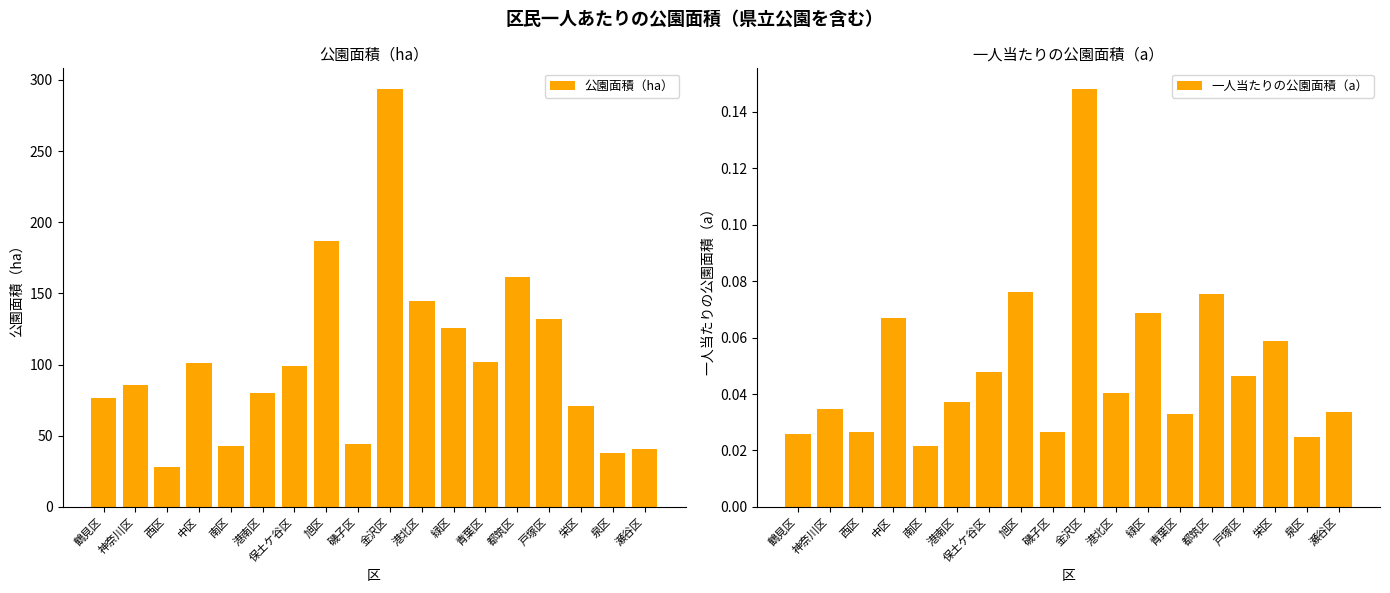

What is the label of the 7th bar from the right?

緑区